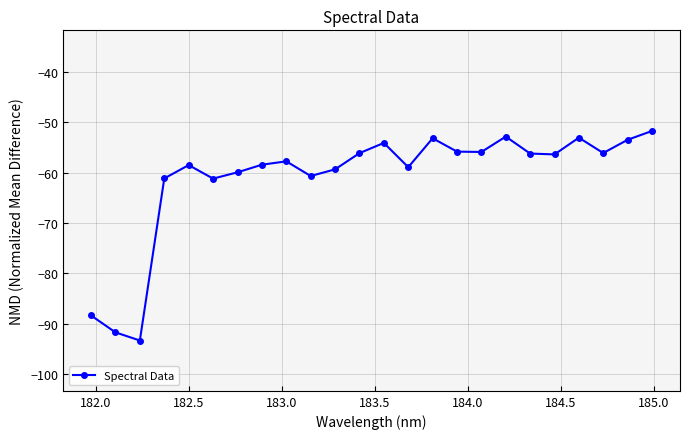

What is the maximum value shown in the chart?

-51.7